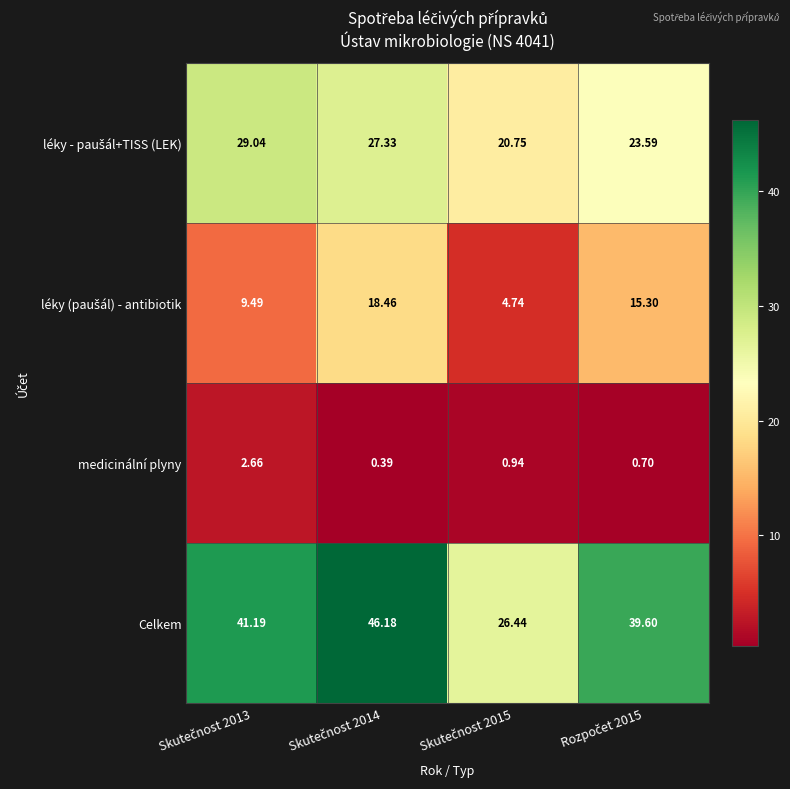

Which series has the largest total across all categories?

Celkem